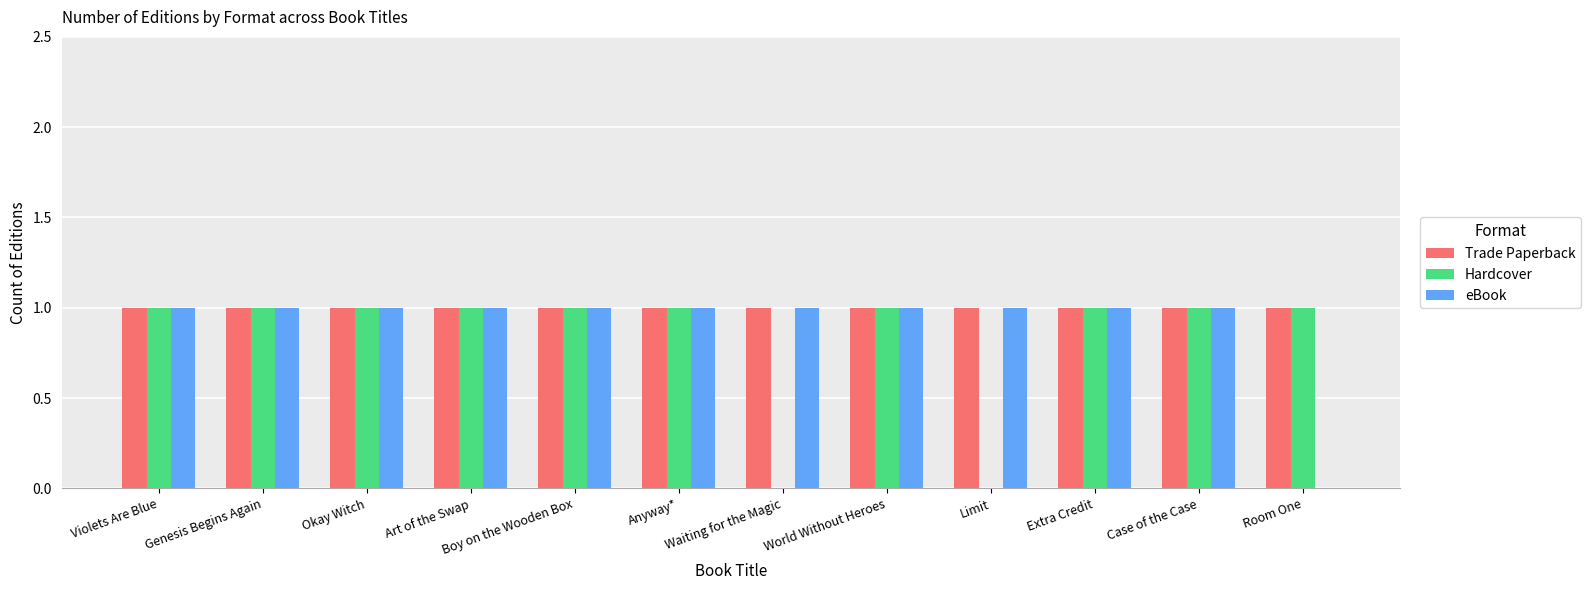

The value of eBook at Room One is 0. True or false?

True